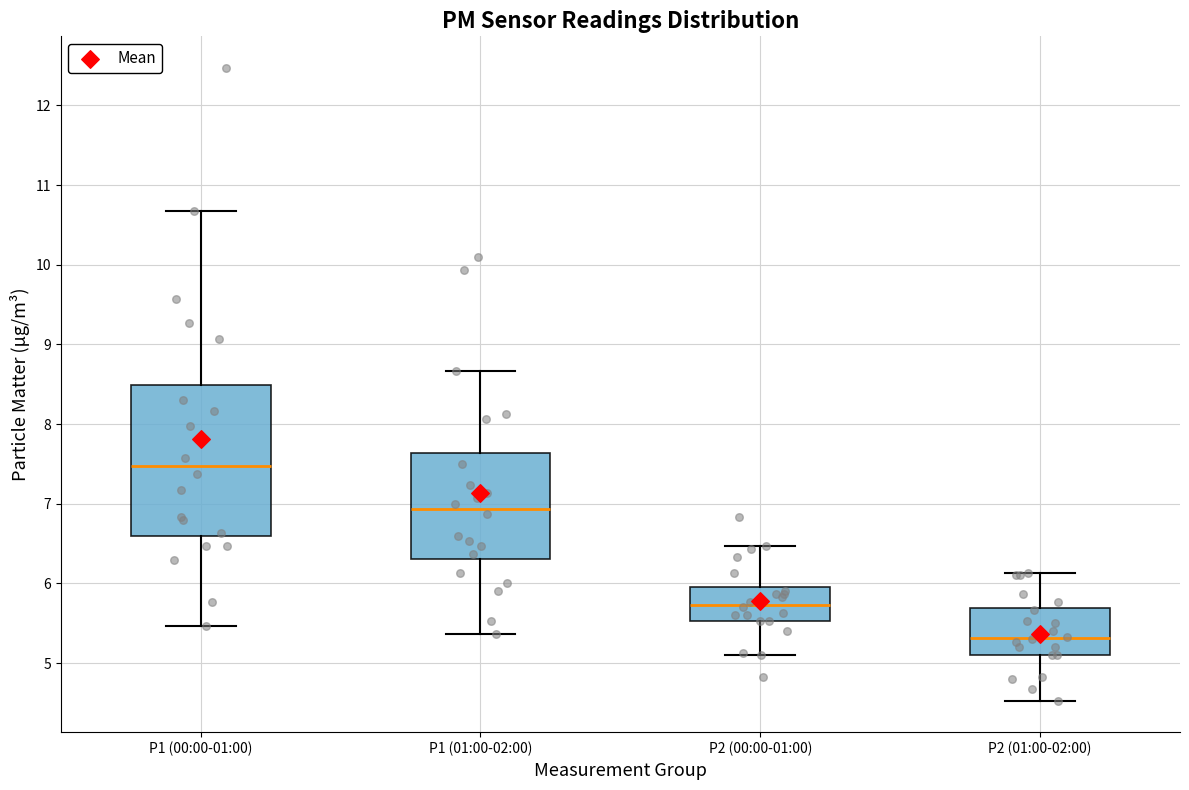

Reading left to right, transcribe this box plot: for each box, give where its median line is, the range the box spans, and where its two whiskers end, as read against the y-axis. The values are not printed on the chart, so give them approximately, as read against the axis.

P1 (00:00-01:00): median 7.5, box 6.6 to 8.5, whiskers 5.5 to 10.7
P1 (01:00-02:00): median 6.9, box 6.3 to 7.6, whiskers 5.4 to 8.7
P2 (00:00-01:00): median 5.7, box 5.5 to 6.0, whiskers 5.1 to 6.5
P2 (01:00-02:00): median 5.3, box 5.1 to 5.7, whiskers 4.5 to 6.1